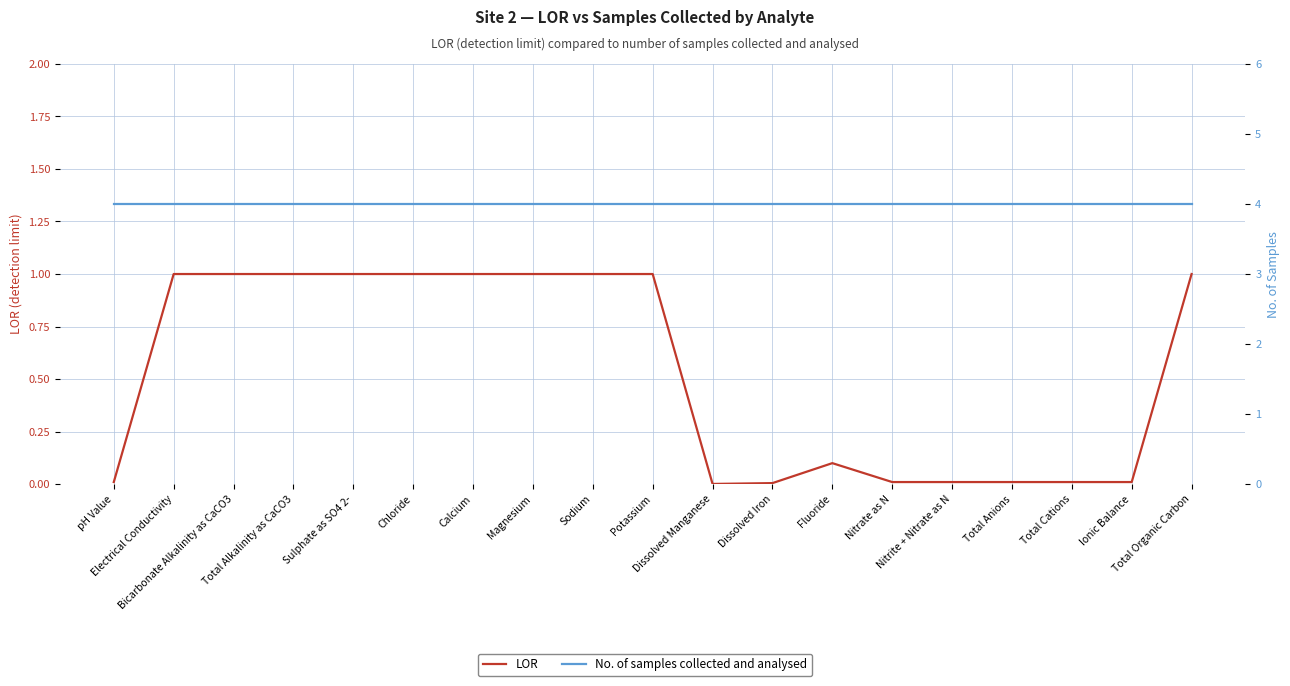

What is the average value of the LOR series?

0.5